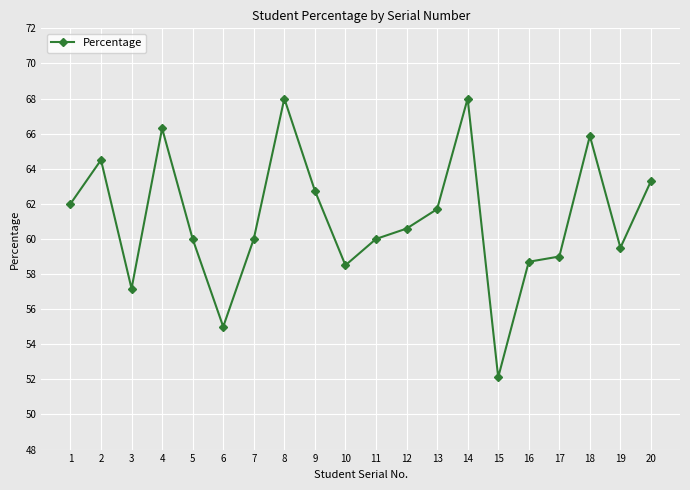

Reading left to right, extract all data points from this chart.

1=62.0	2=64.5	3=57.2	4=66.3	5=60.0	6=55.0	7=60.0	8=68.0	9=62.8	10=58.5	11=60.0	12=60.6	13=61.7	14=68.0	15=52.1	16=58.7	17=59.0	18=65.9	19=59.5	20=63.3